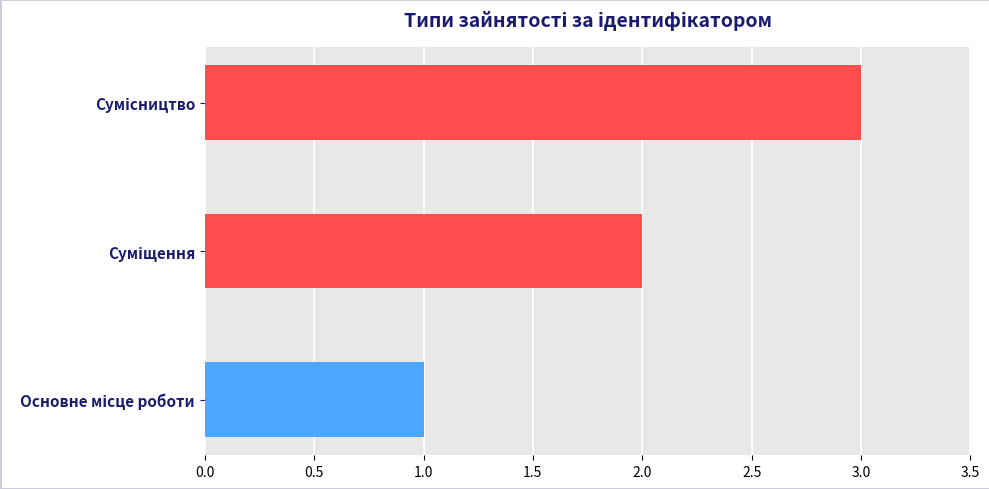

What is the sum of all values?

6